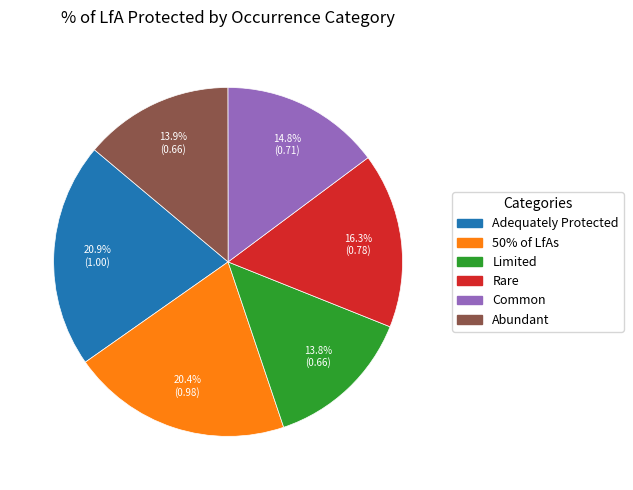

What is the ratio of the value at 50% of LfAs to the value at Adequately Protected?

1.0